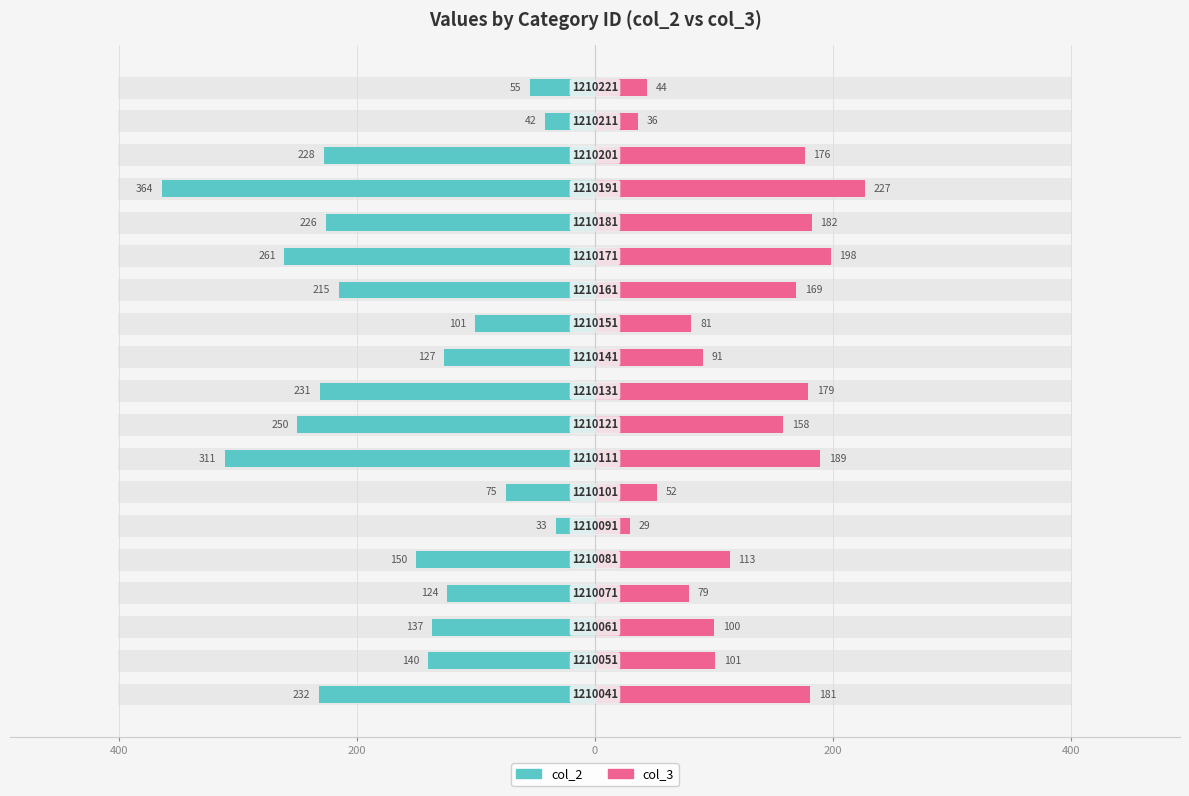

What is the difference between the maximum and second lowest values in the col_3 series?

191